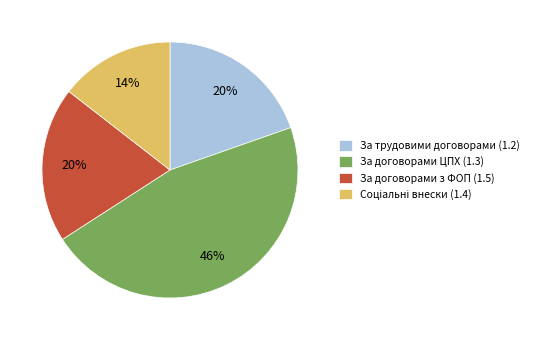

To the nearest percent, what is the average slice percentage?

25%